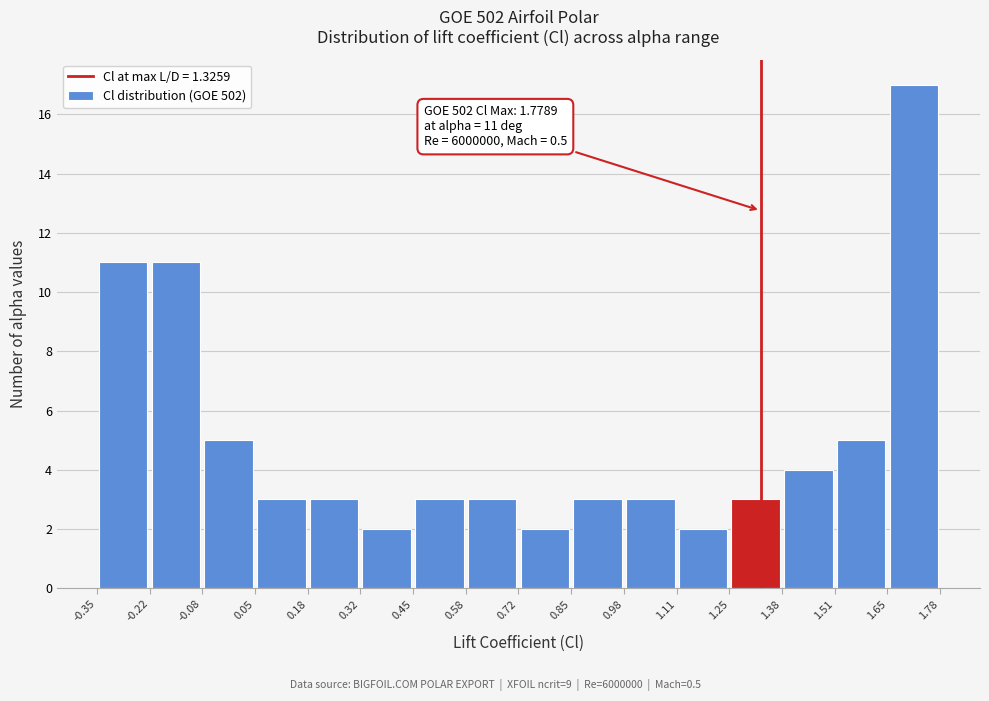

Over which range of the x-axis is the bar tallest?

1.65 to 1.78